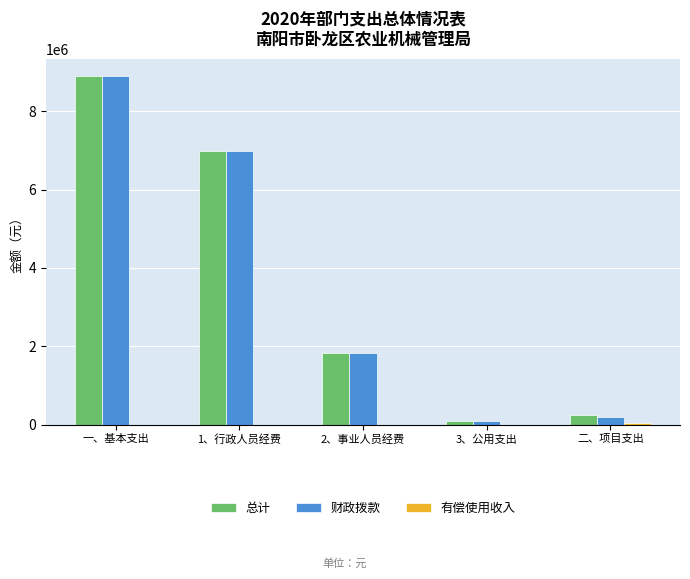

What is the difference between the 财政拨款 values at 二、项目支出 and 2、事业人员经费?

1627700.7